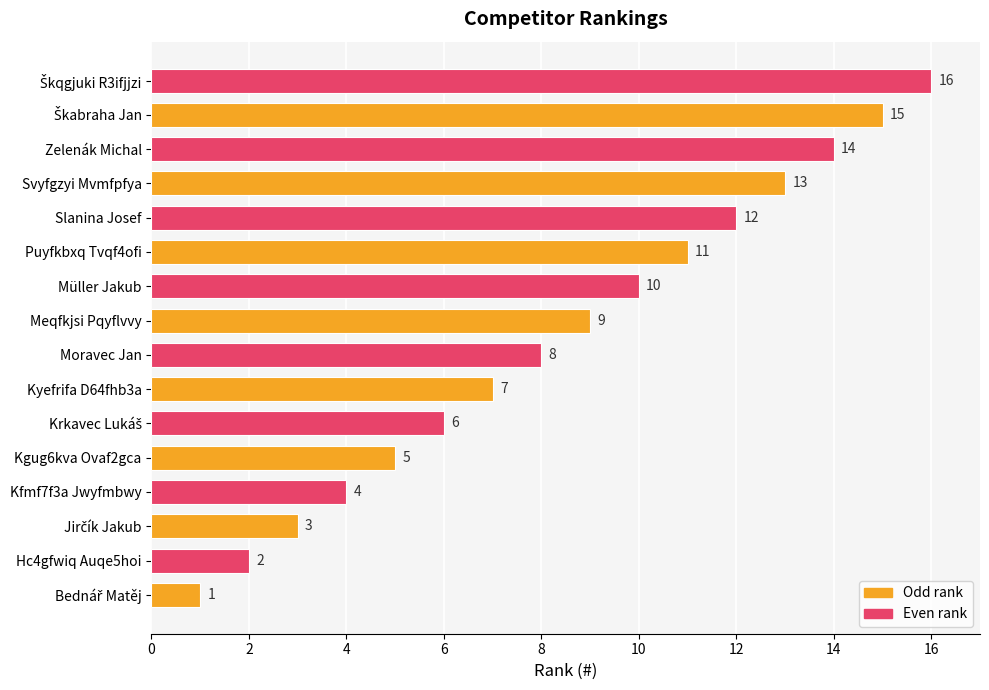

Which has a higher value, Müller Jakub or Kfmf7f3a Jwyfmbwy?

Müller Jakub